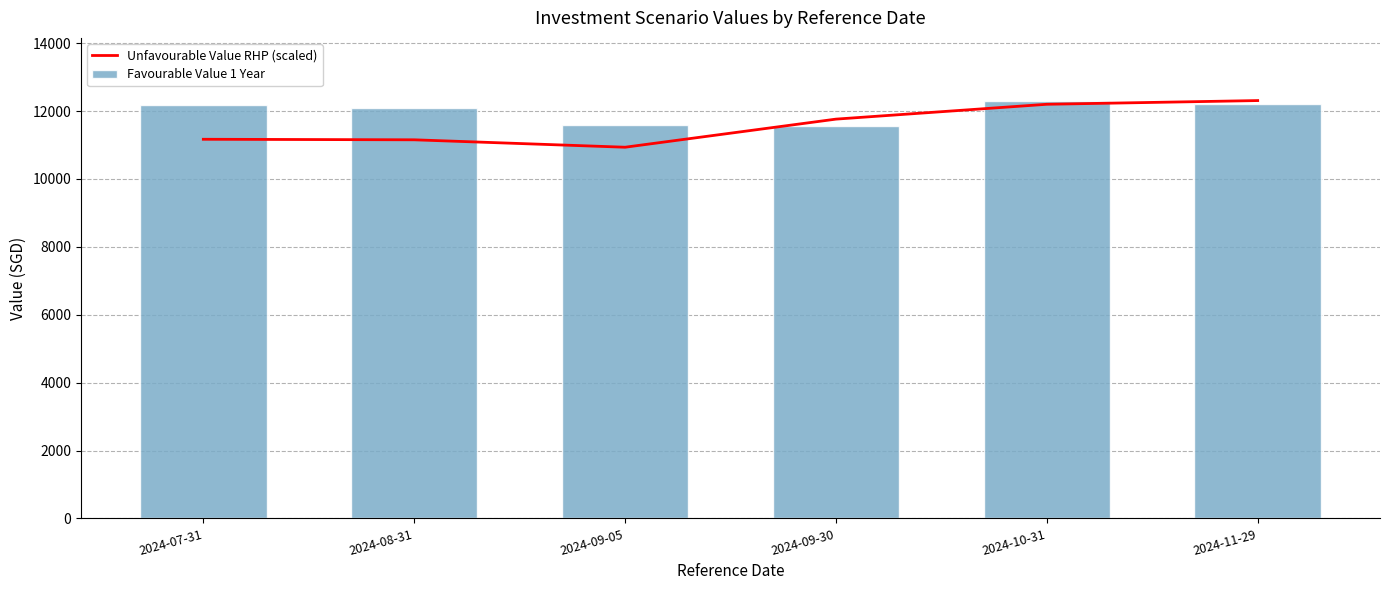

What is the highest value of the Unfavourable Value RHP (scaled) series?

12310.0